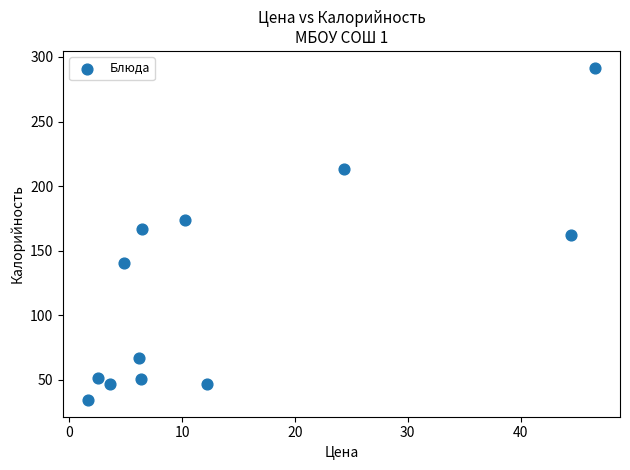

What is the range of Y values (max minus min)?

257.6